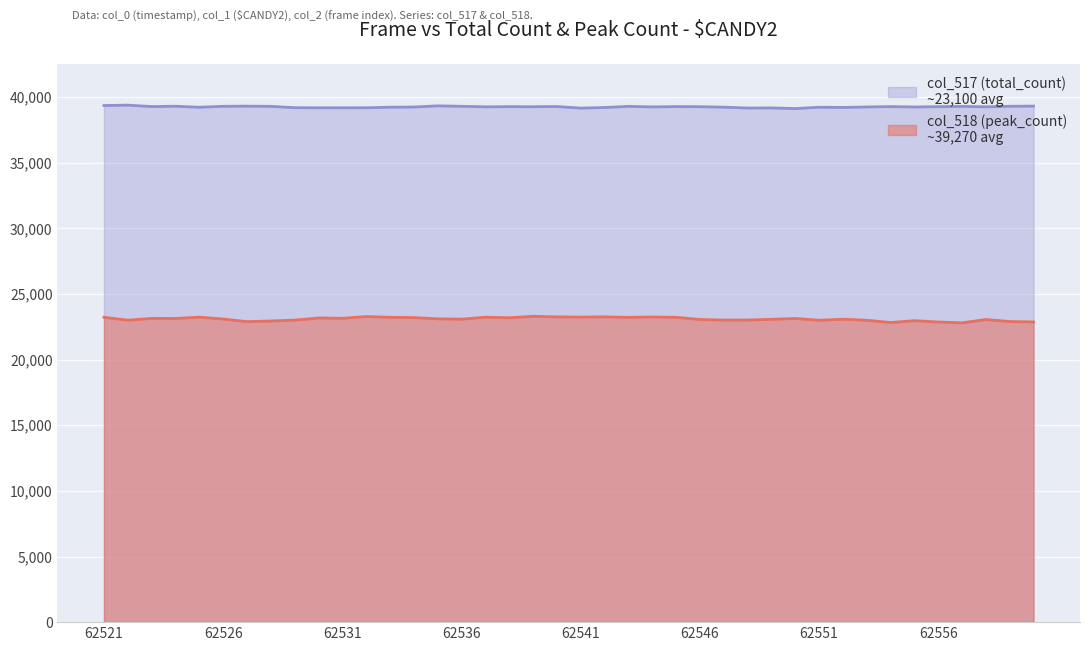

Where is the first local minimum for col_517 (total_count)?

62522